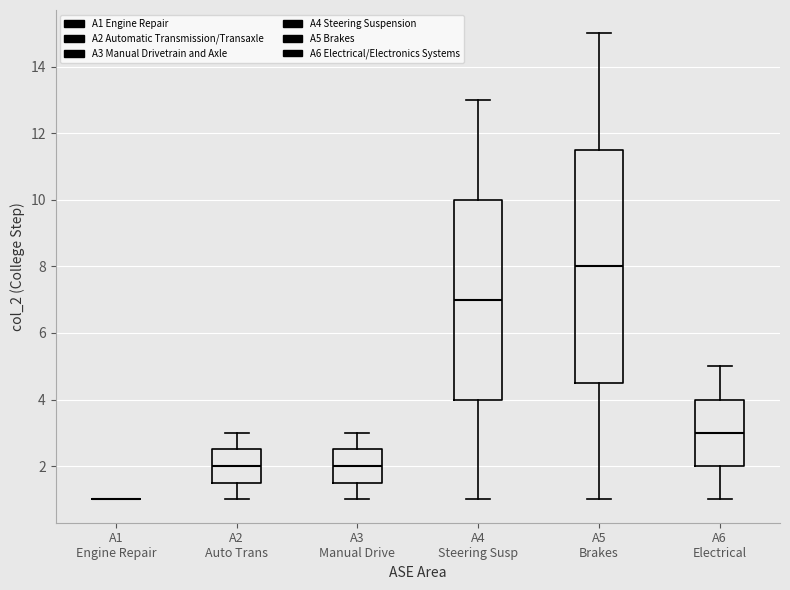

Where does the lower whisker of the box for A6 Electrical end on the y-axis? The values are not printed on the chart, so give them approximately, as read against the axis.

1.0